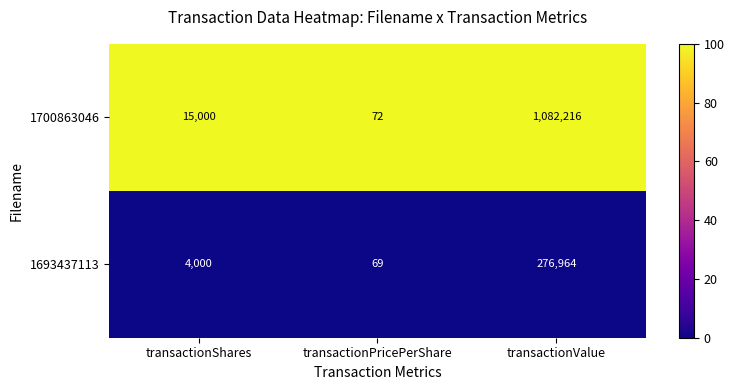

Between transactionShares and transactionPricePerShare, which series saw the biggest shift?

1700863046